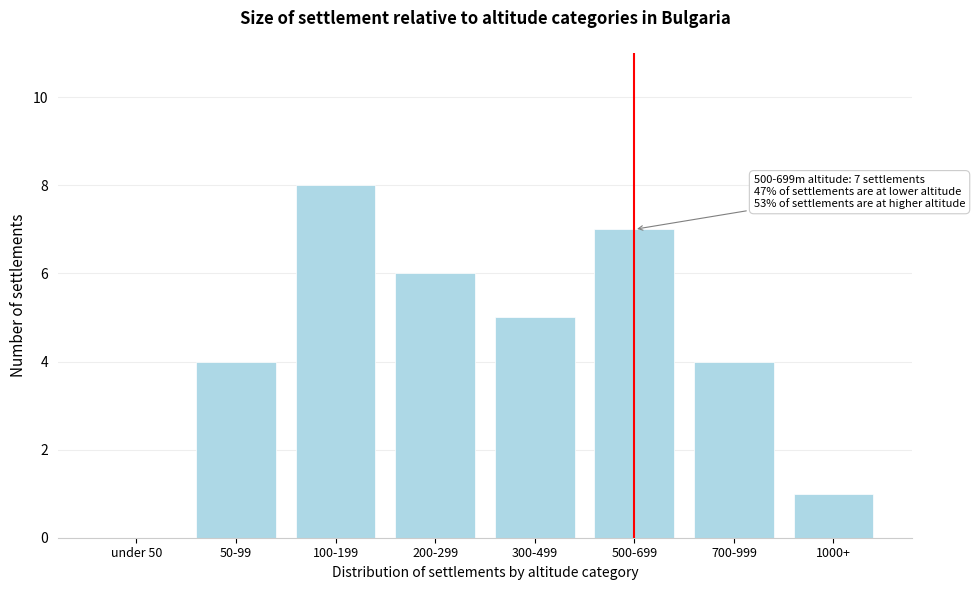

Reading right to left, list all the values displayed in this chart.

1000+=1	700-999=4	500-699=7	300-499=5	200-299=6	100-199=8	50-99=4	under 50=0